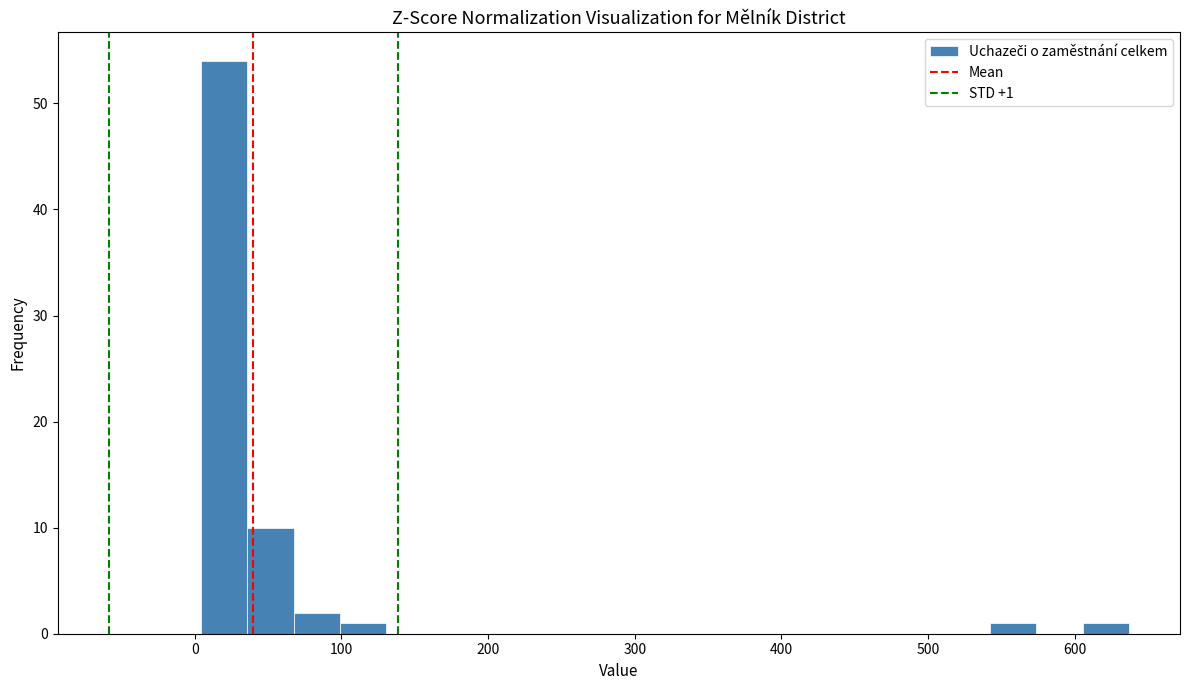

Around what value on the x-axis is the tallest bar? Give the approximate position of its centre, as read against the axis.

20